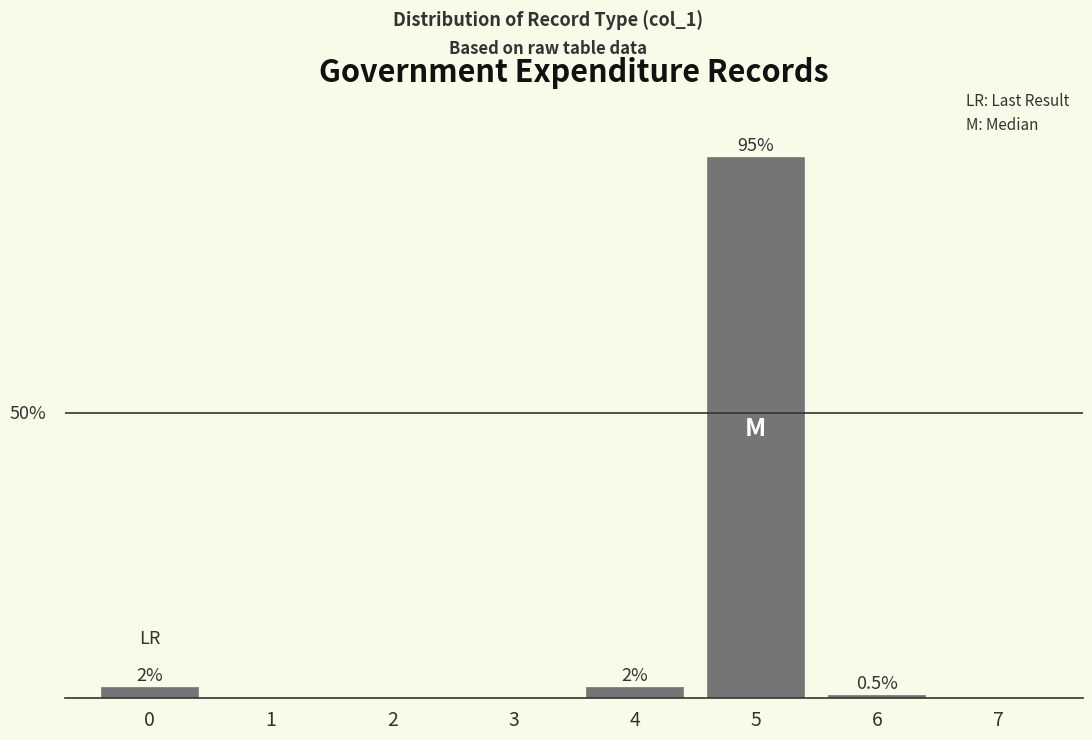

Are the bars horizontal?

No